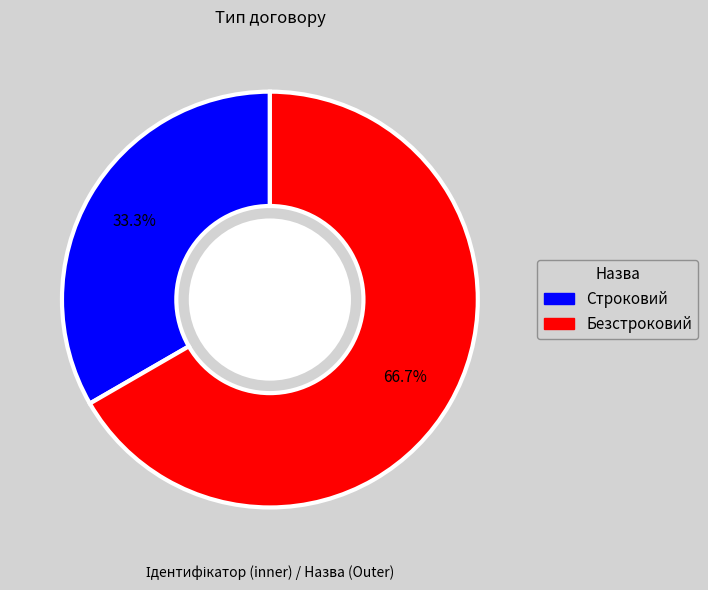

Which has a higher value, Безстроковий or Строковий?

Безстроковий